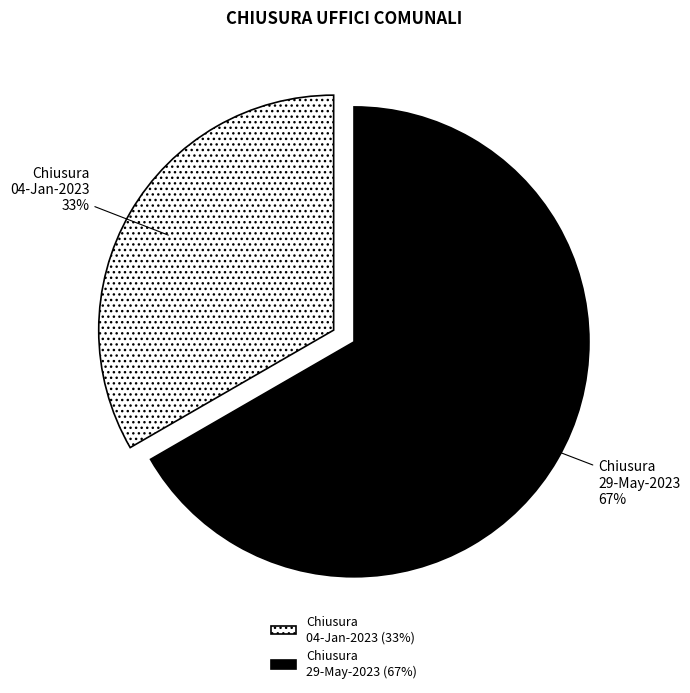

Does Chiusura 04-Jan-2023 represent more than half of the total?

No